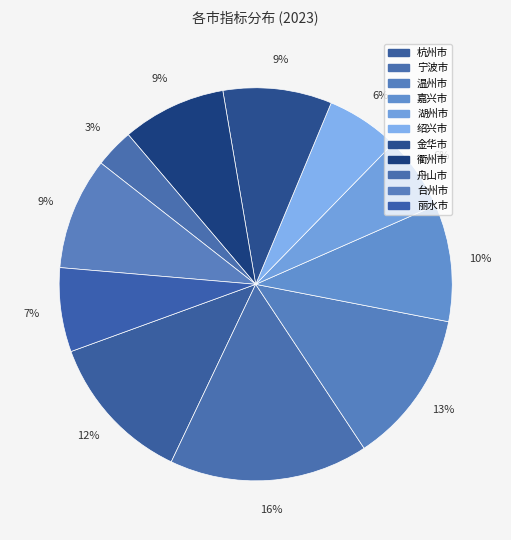

How many slices are in this pie chart?

11